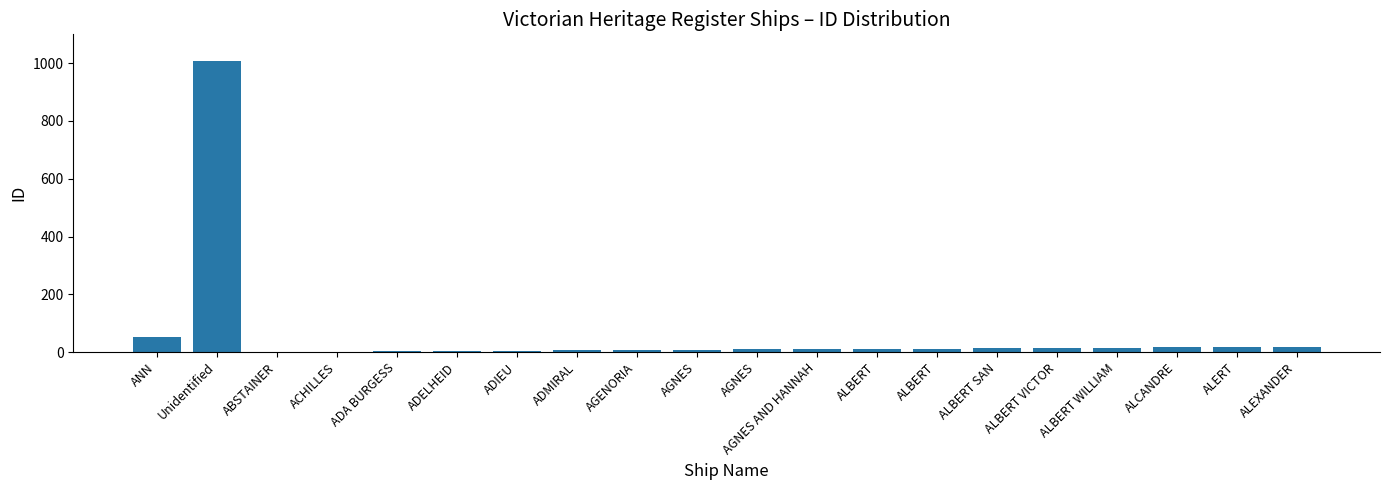

Reading right to left, list all the values displayed in this chart.

18	17	16	15	14	13	12	11	10	9	8	7	6	5	4	3	2	1	1009	51